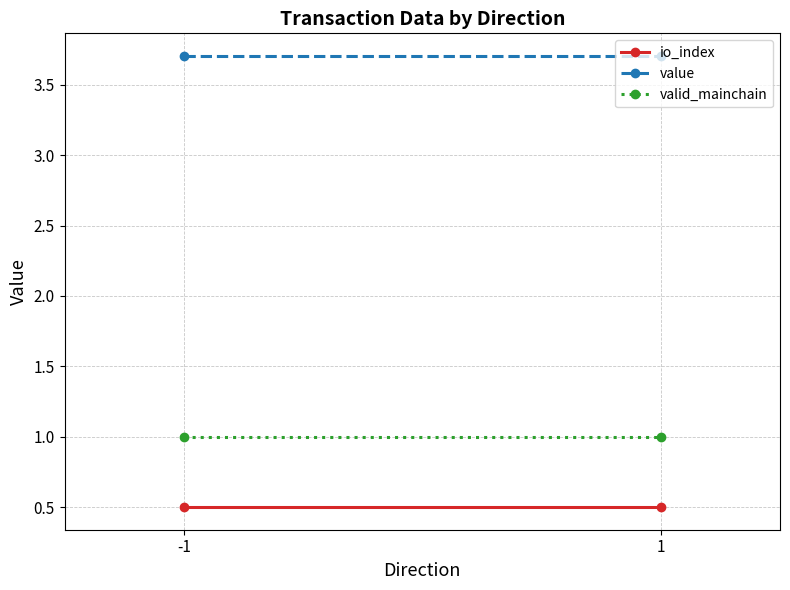

Which label corresponds to the smallest value in the chart?

-1